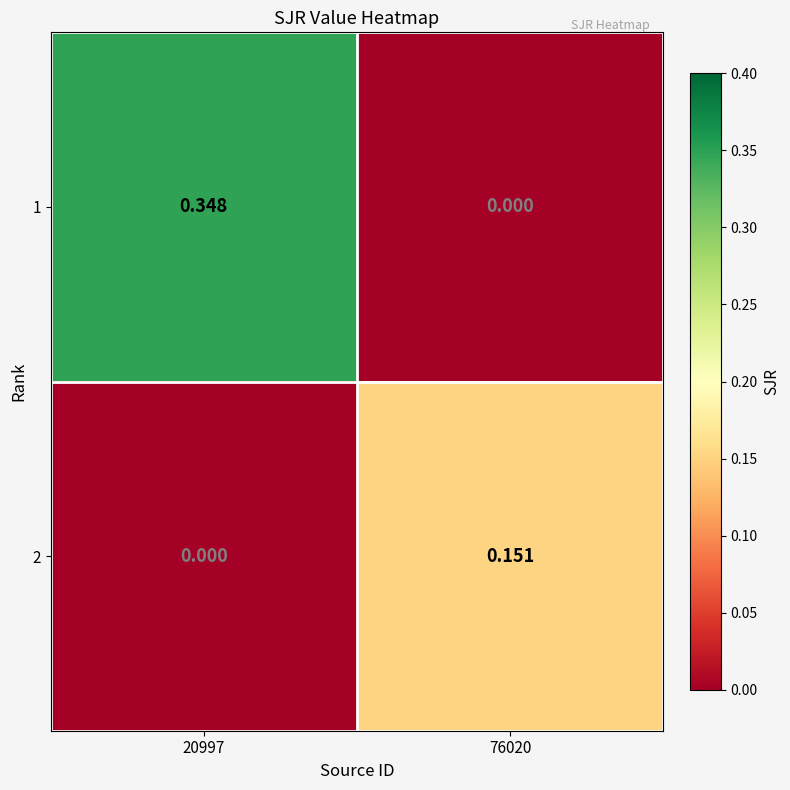

Is the value of 1 at 20997 greater than the value of 2 at 20997?

Yes